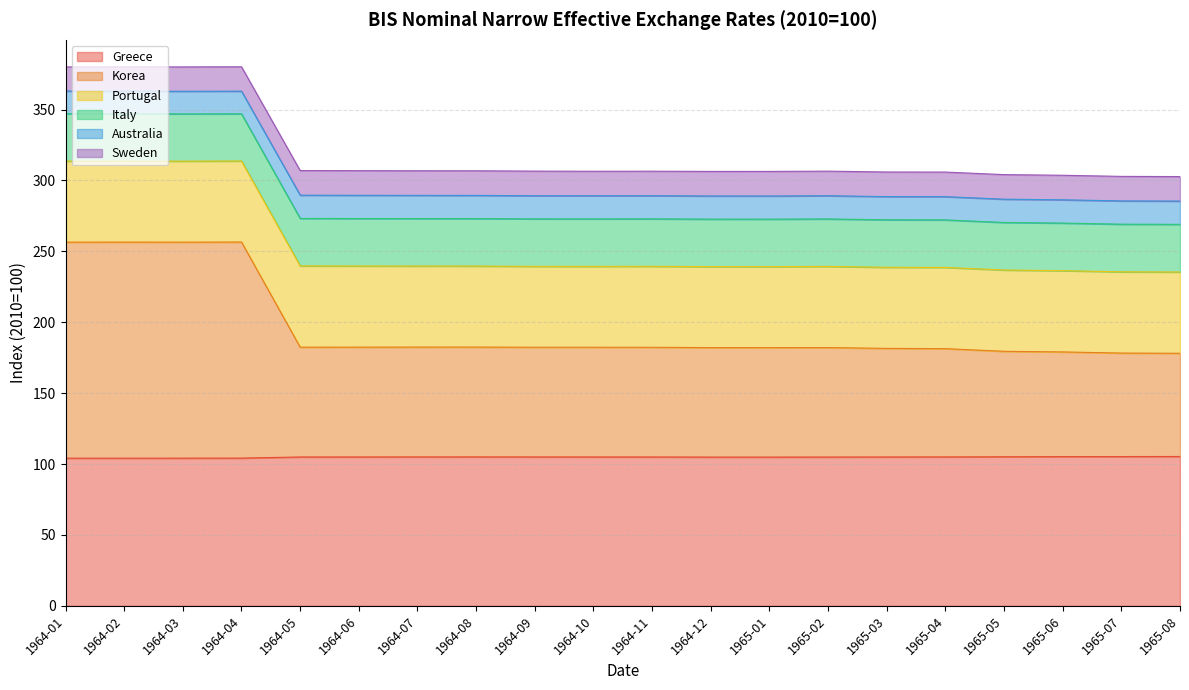

At which label does Korea reach its minimum?

1965-08